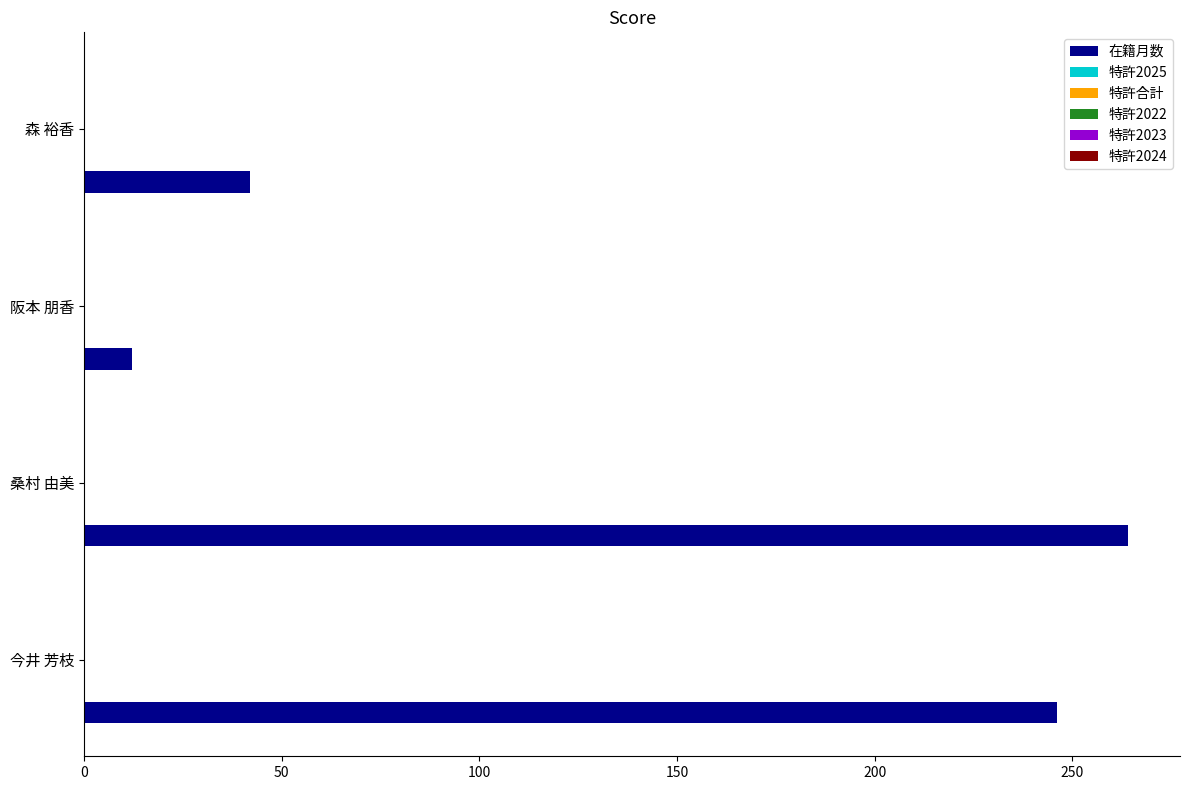

Does the chart contain stacked bars?

No